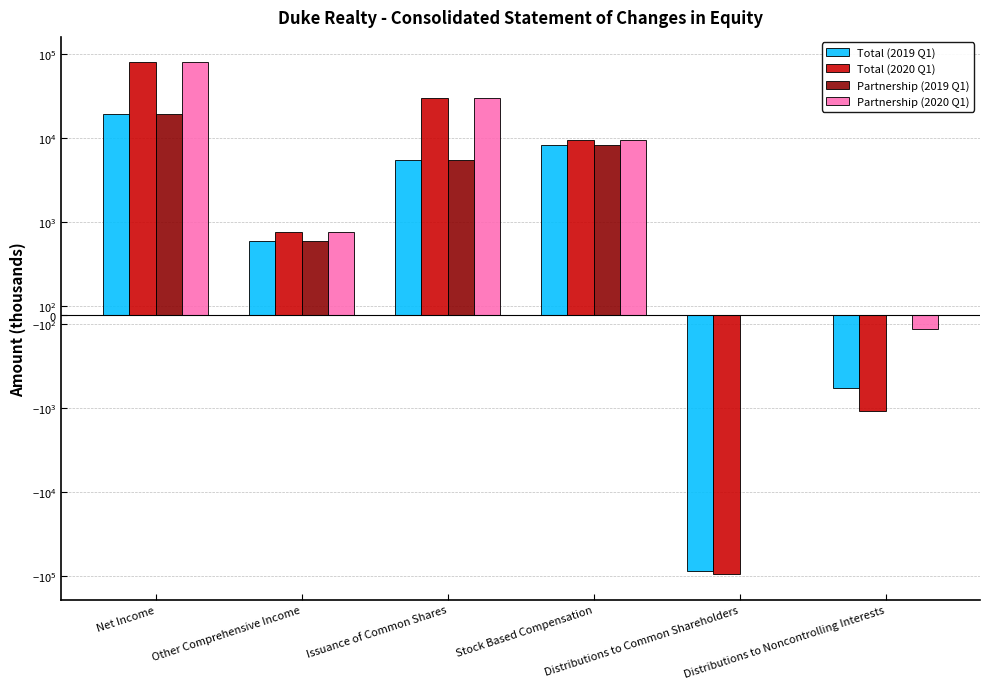

Are the bars grouped side by side (vs. stacked)?

Yes